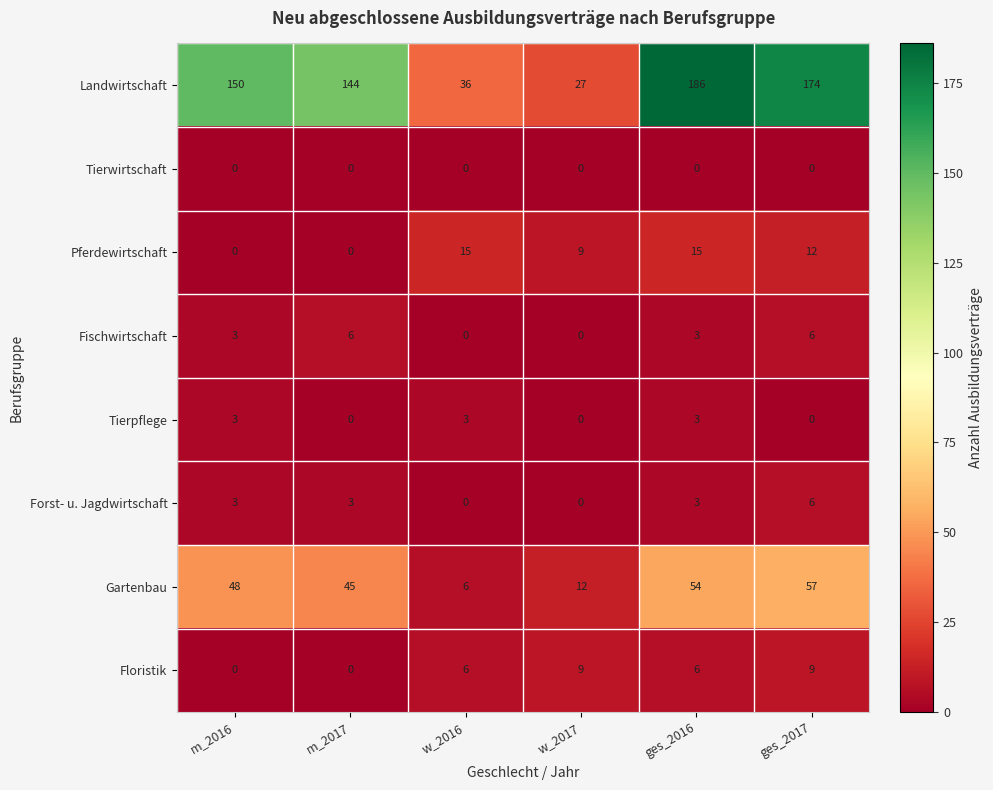

What is the average value of the Landwirtschaft series?

120